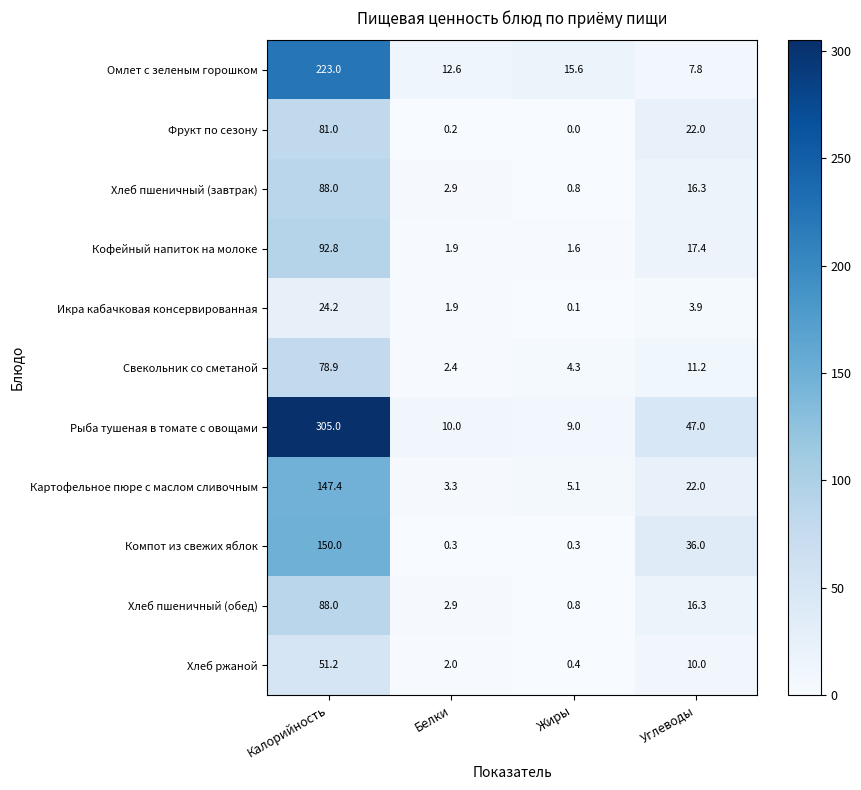

At which category does the chart reach its peak across all series?

Калорийность